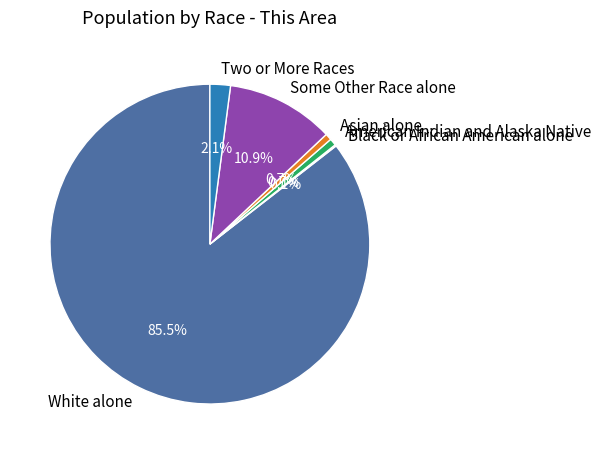

Between Asian alone and Some Other Race alone, which is larger?

Some Other Race alone